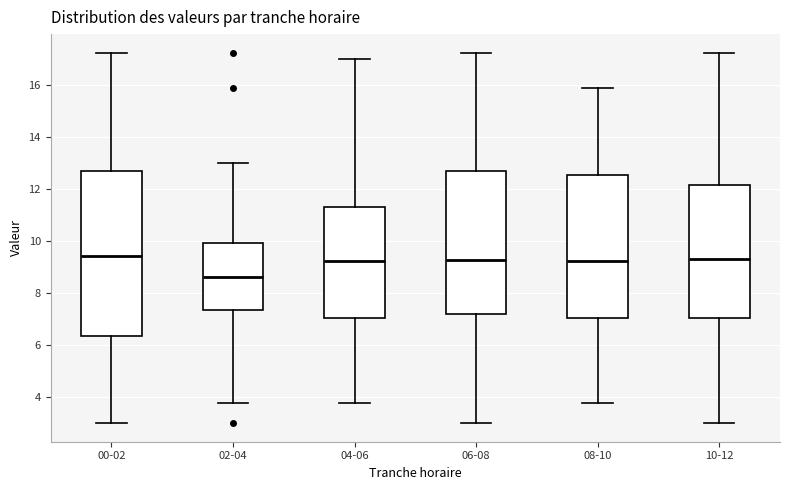

Where does the median line of the box for 08-10 sit on the y-axis? The values are not printed on the chart, so give them approximately, as read against the axis.

9.2